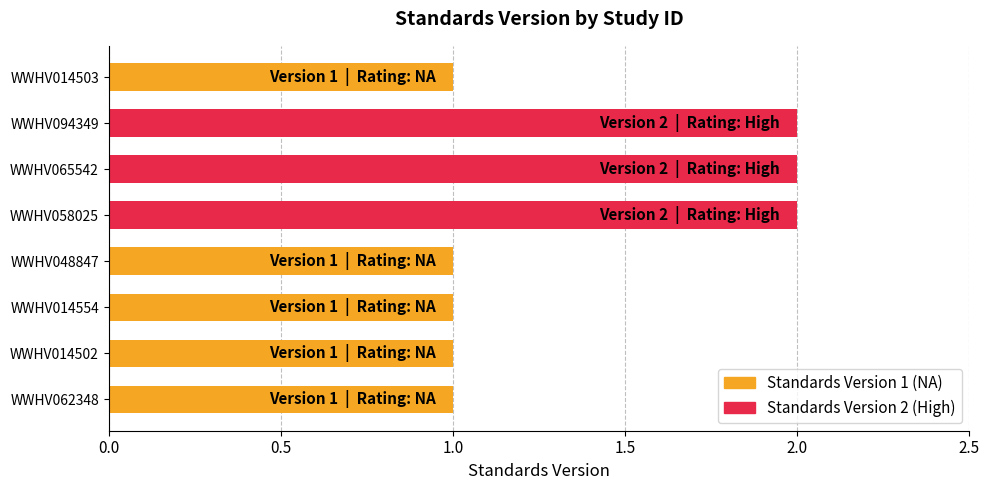

What is the maximum value shown in the chart?

2